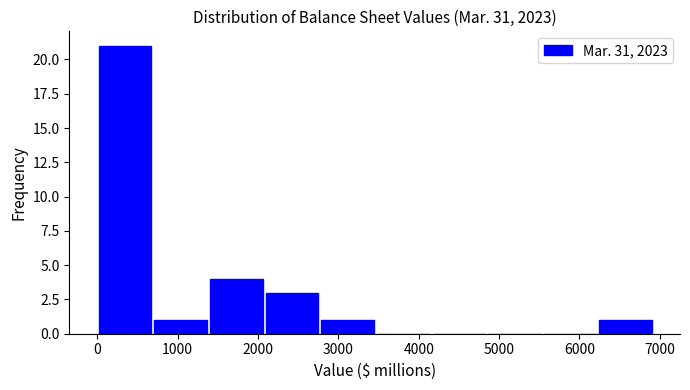

Reading left to right, list every bar in this chart as the range it spans on the x-axis followed by its height. Neither the bar edges nor the heights are printed on the chart, so give them approximately, as read against the axes.

0 to 700: 21
700 to 1400: 1
1400 to 2100: 4
2100 to 2800: 3
2800 to 3500: 1
3500 to 4200: 0
4200 to 4800: 0
4800 to 5500: 0
5500 to 6200: 0
6200 to 6900: 1